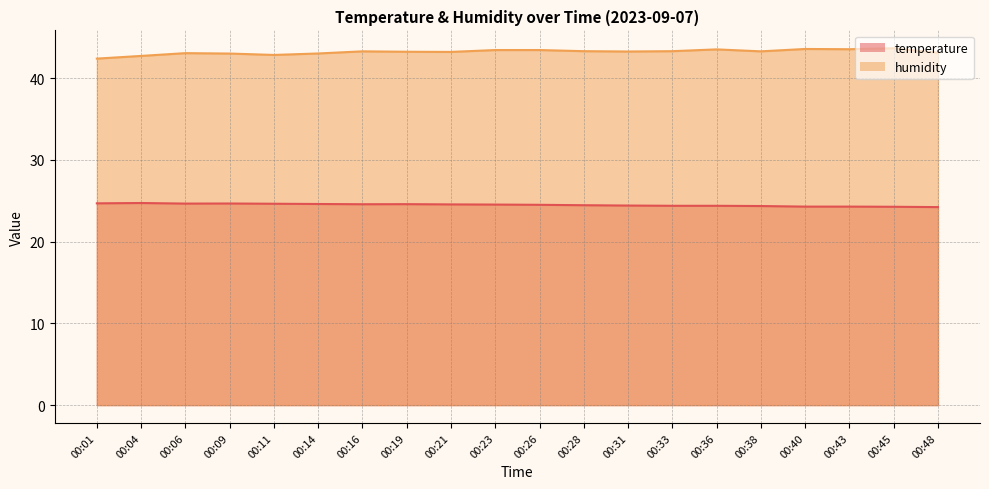

How many distinct data groups are displayed?

2